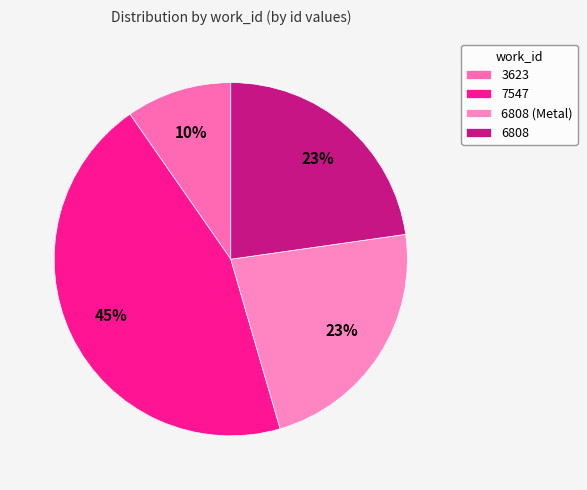

What is the change in value from 7547 to 6808?

-21476